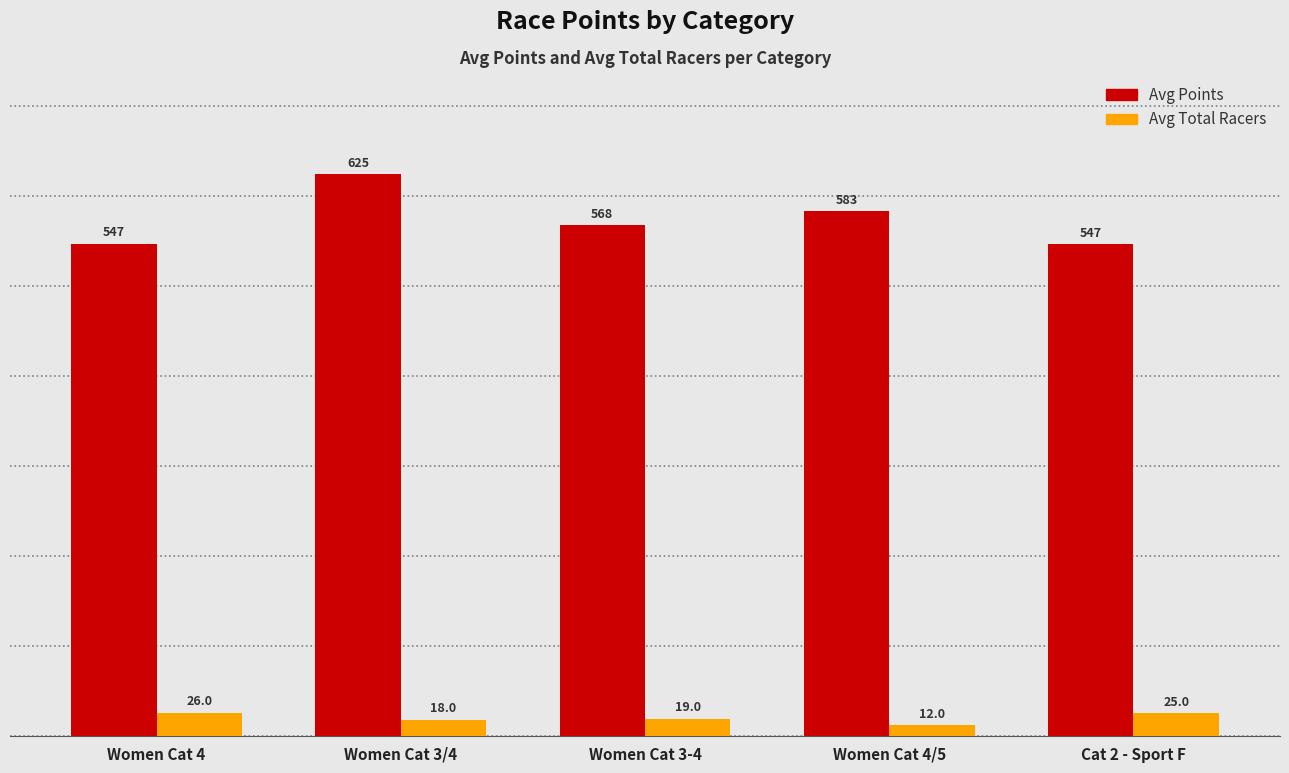

At which category is the sum across all series the highest?

Women Cat 3/4